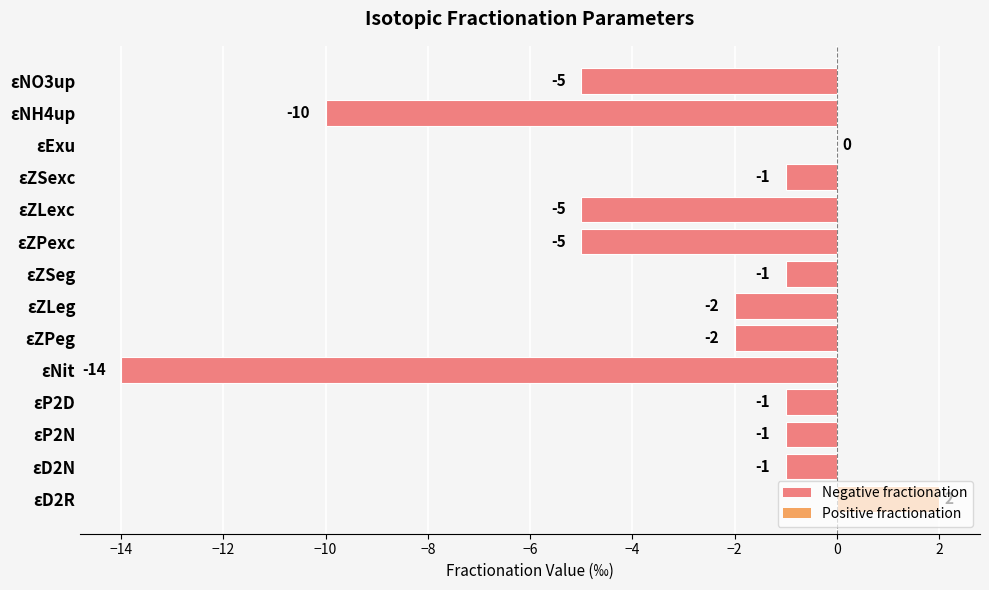

What is the sum of all values?

-46